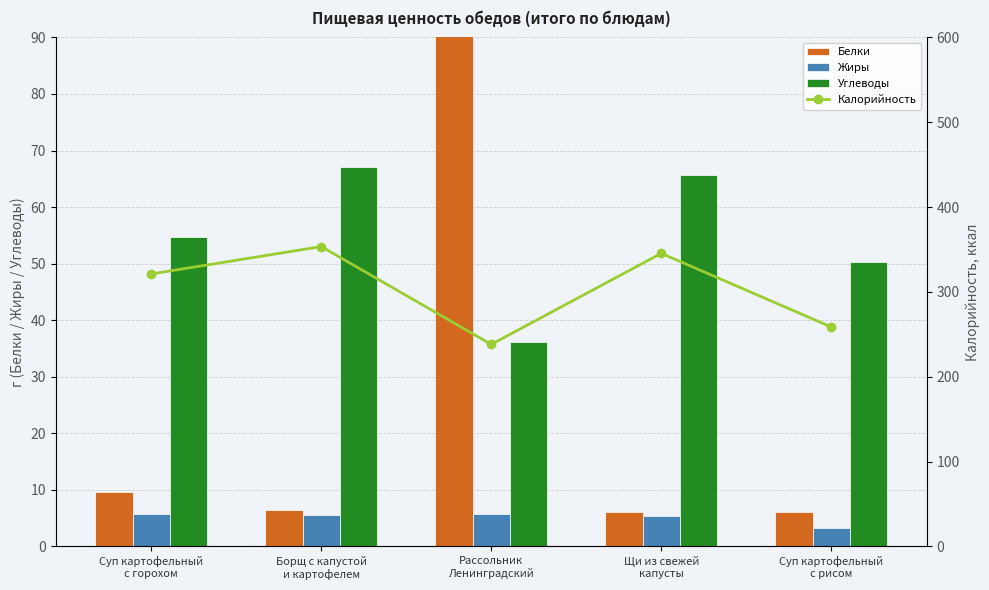

How many data points does each series have?

5